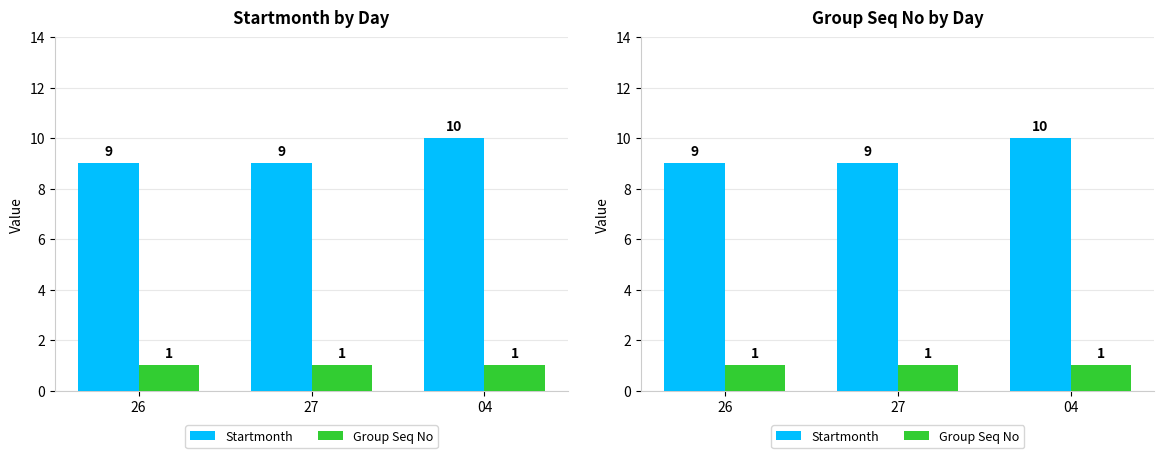

The value of Startmonth at 27 is 14. True or false?

False